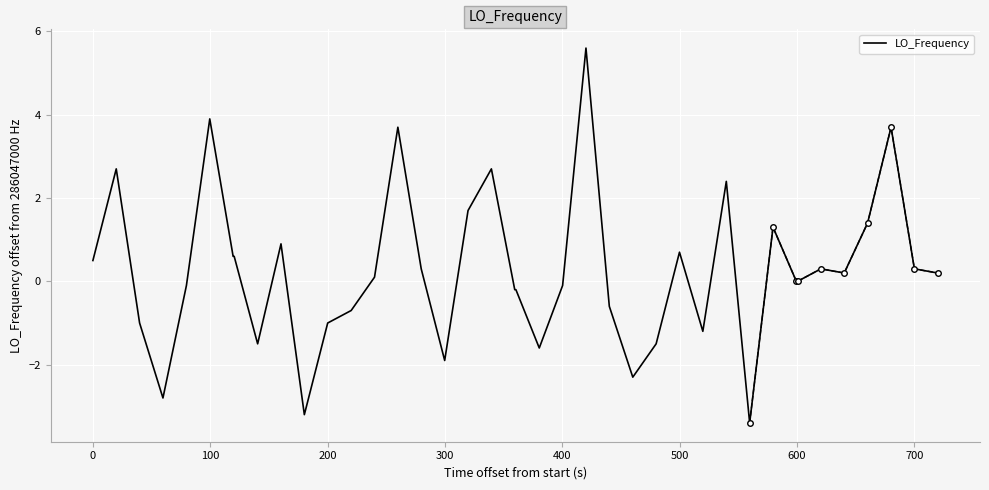

What is the maximum value for LO_Frequency?

5.6